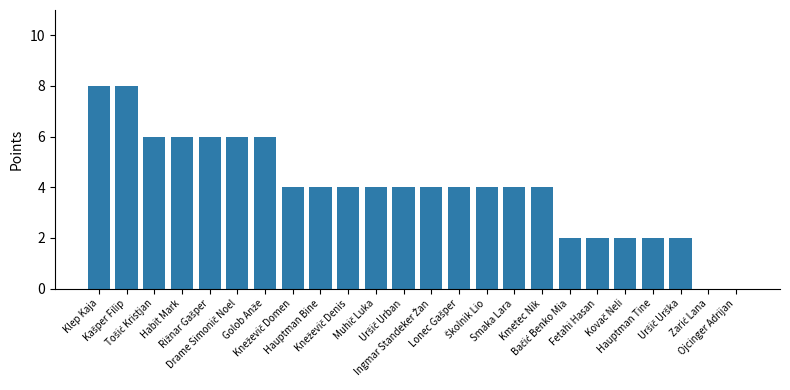

What is the sum of all values?

96